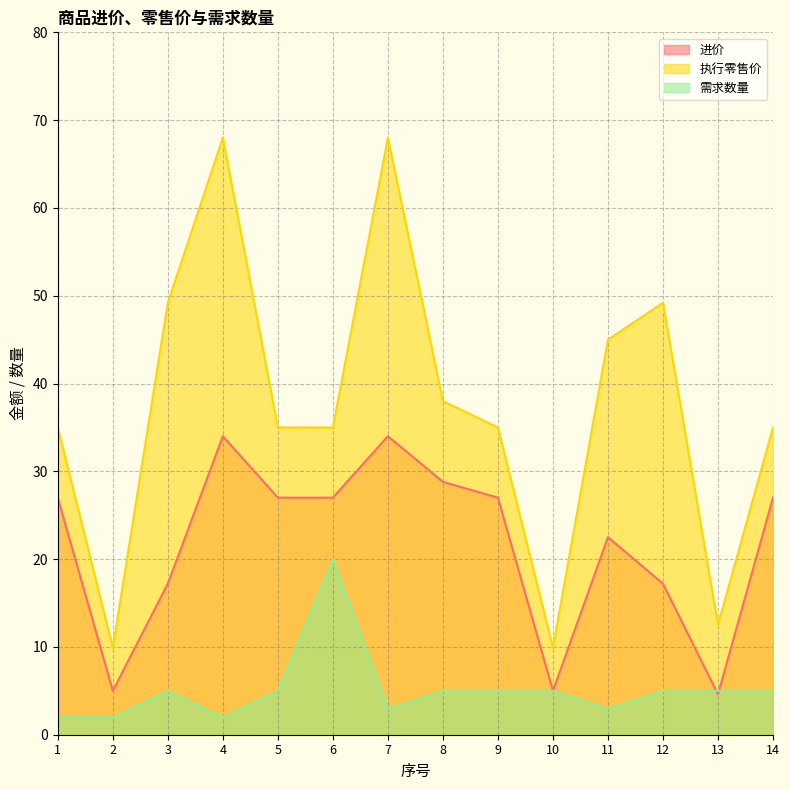

At which label does 需求数量 reach its minimum?

1